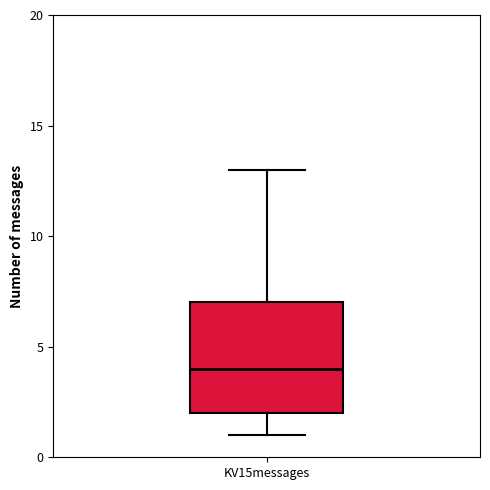

Read this box plot against the y-axis: the position of the median line, the range covered by the box, and the ends of both whiskers. The values are not printed on the chart, so give them approximately, as read against the axis.

median 4, box 2 to 7, whiskers 1 to 13